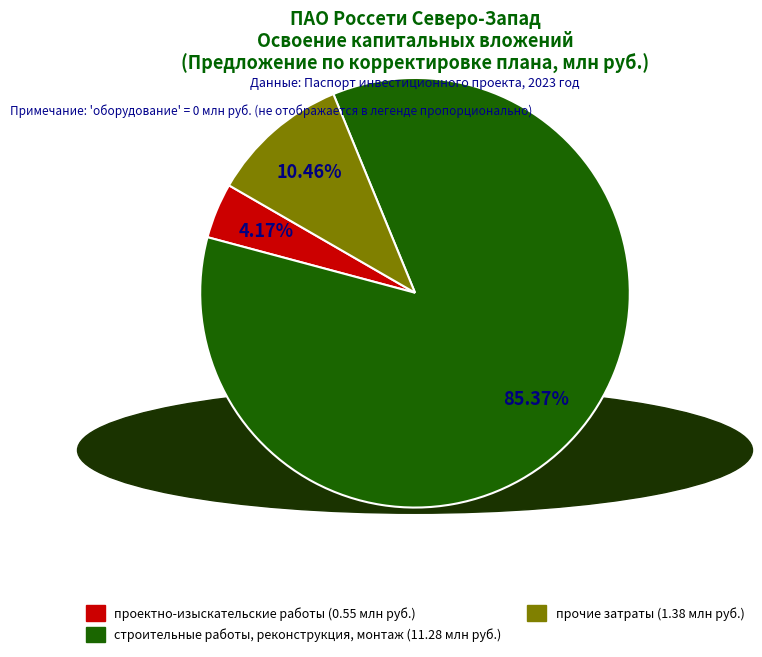

Between прочие затраты (1.38 млн руб.) and проектно-изыскательские работы (0.55 млн руб.), which is larger?

прочие затраты (1.38 млн руб.)